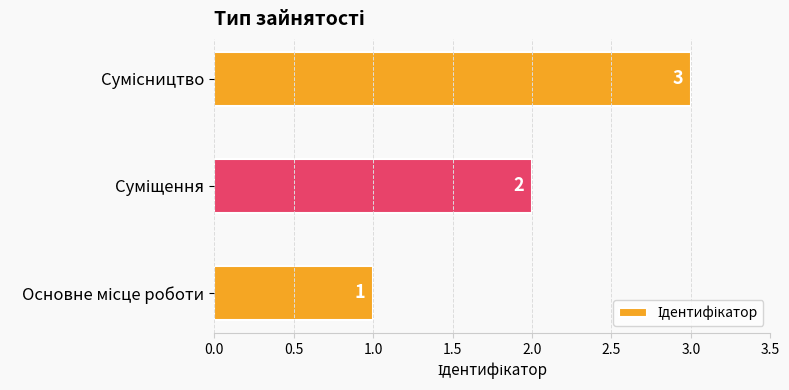

How many values are between 1 and 3?

3